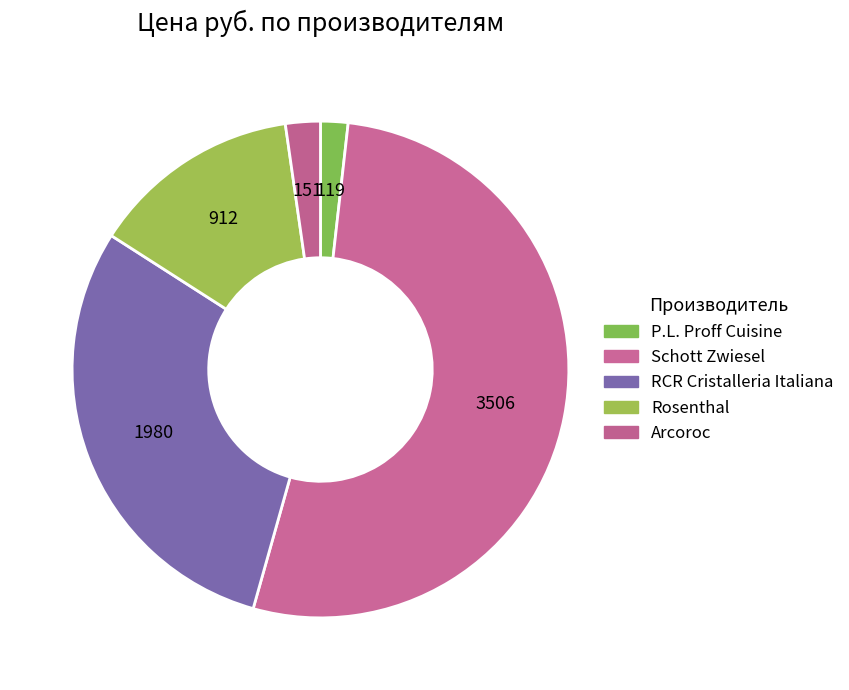

To the nearest percent, what percentage of the pie is Arcoroc?

2%